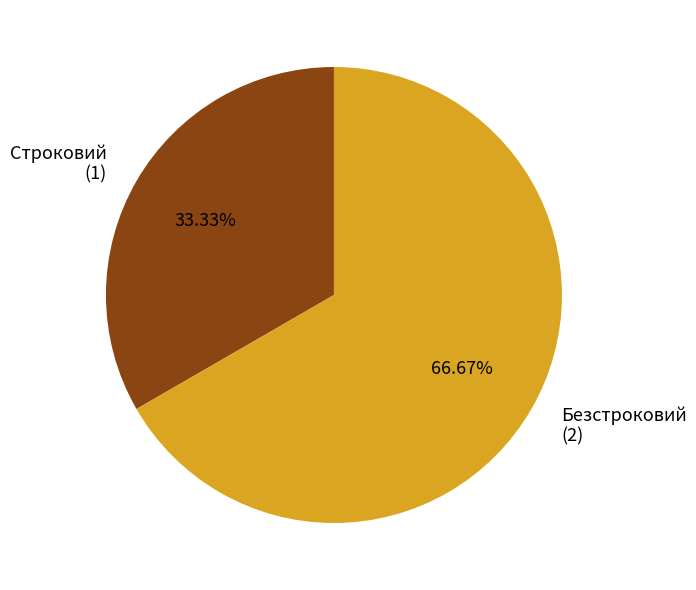

Which category has the biggest portion of the pie?

Безстроковий